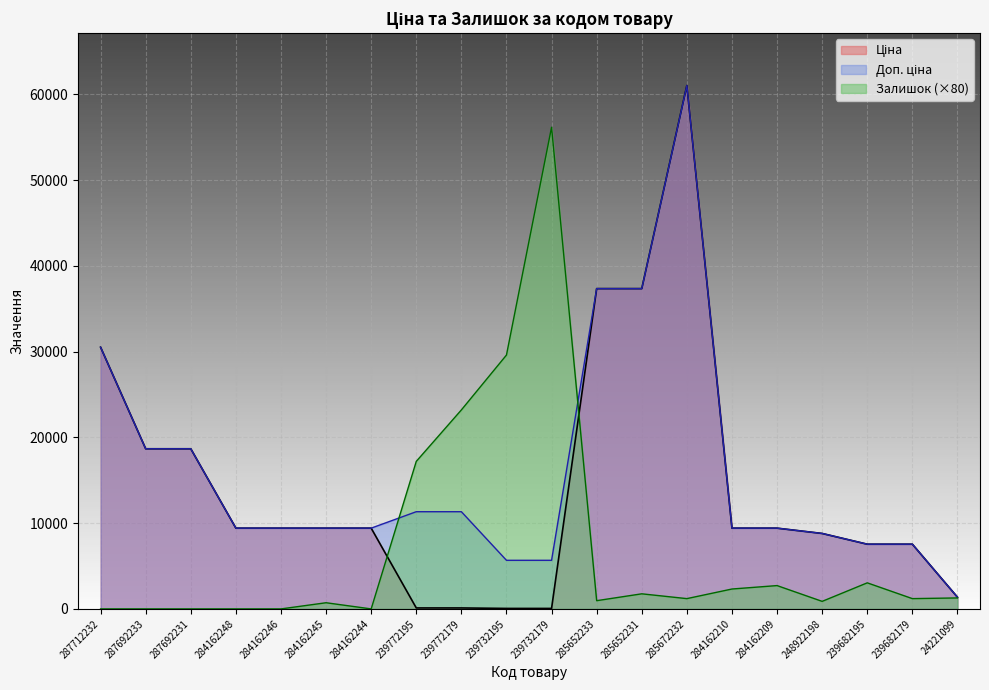

True or false: Ціна and Доп. ціна intersect in this chart.

False